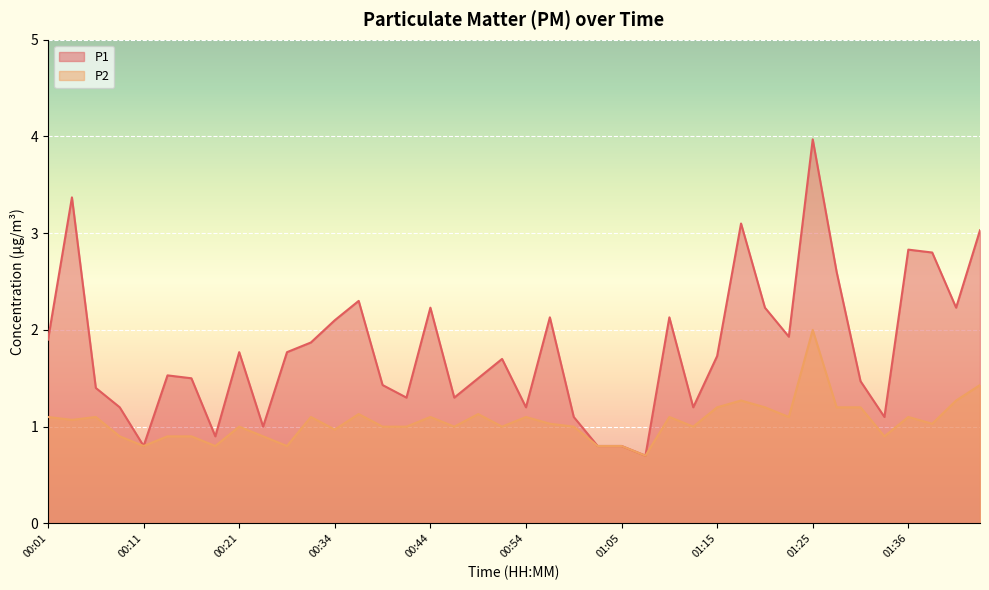

Does the chart display data point markers on the line(s)?

No